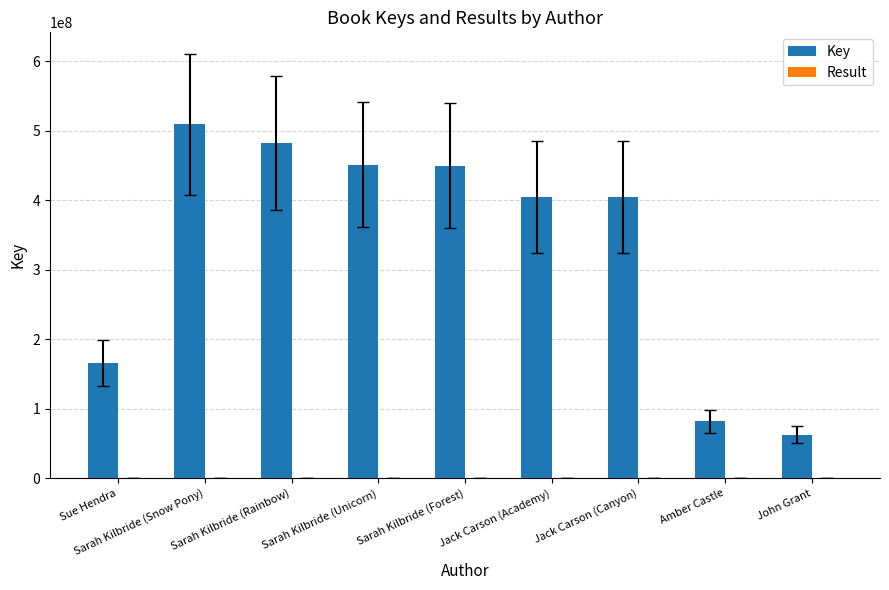

At which category is the sum across all series the highest?

Sarah Kilbride (Snow Pony)